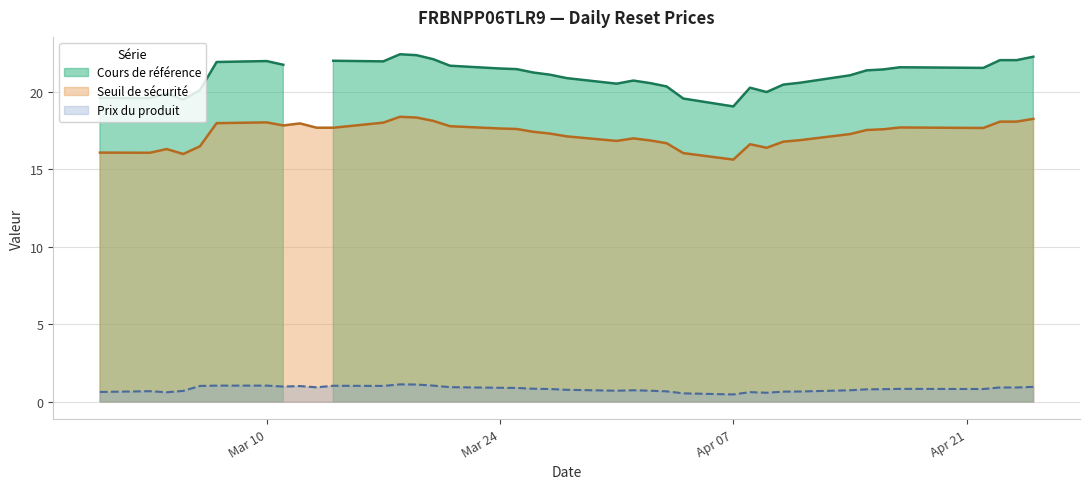

What is the spread (max minus min) of values at 2025-04-10?

19.8